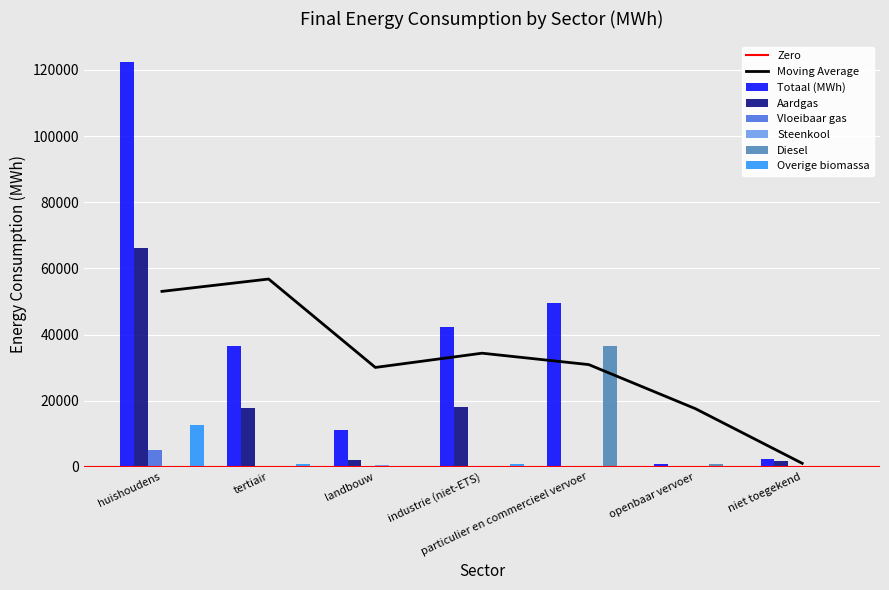

The Vloeibaar gas series shows 117.9 at landbouw. True or false?

False